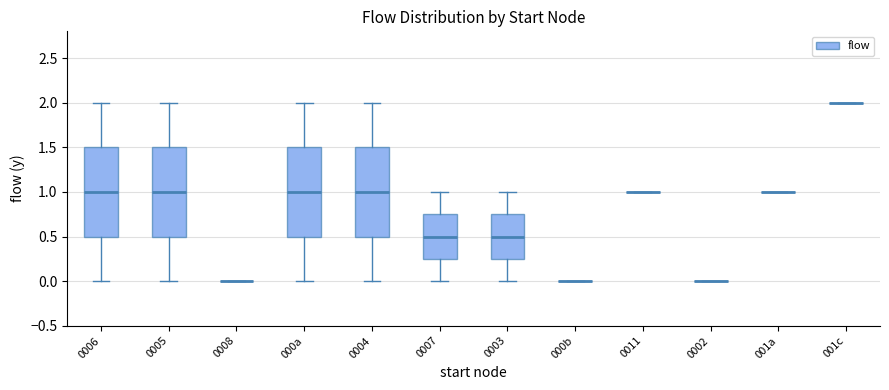

Reading left to right, transcribe this box plot: for each box, give where its median line is, the range the box spans, and where its two whiskers end, as read against the y-axis. The values are not printed on the chart, so give them approximately, as read against the axis.

0006: median 1.00, box 0.50 to 1.50, whiskers 0.00 to 2.00
0005: median 1.00, box 0.50 to 1.50, whiskers 0.00 to 2.00
0008: box collapsed to a line at 0.00, whiskers 0.00 to 0.00
000a: median 1.00, box 0.50 to 1.50, whiskers 0.00 to 2.00
0004: median 1.00, box 0.50 to 1.50, whiskers 0.00 to 2.00
0007: median 0.50, box 0.25 to 0.75, whiskers 0.00 to 1.00
0003: median 0.50, box 0.25 to 0.75, whiskers 0.00 to 1.00
000b: box collapsed to a line at 0.00, whiskers 0.00 to 0.00
0011: box collapsed to a line at 1.00, whiskers 1.00 to 1.00
0002: box collapsed to a line at 0.00, whiskers 0.00 to 0.00
001a: box collapsed to a line at 1.00, whiskers 1.00 to 1.00
001c: box collapsed to a line at 2.00, whiskers 2.00 to 2.00